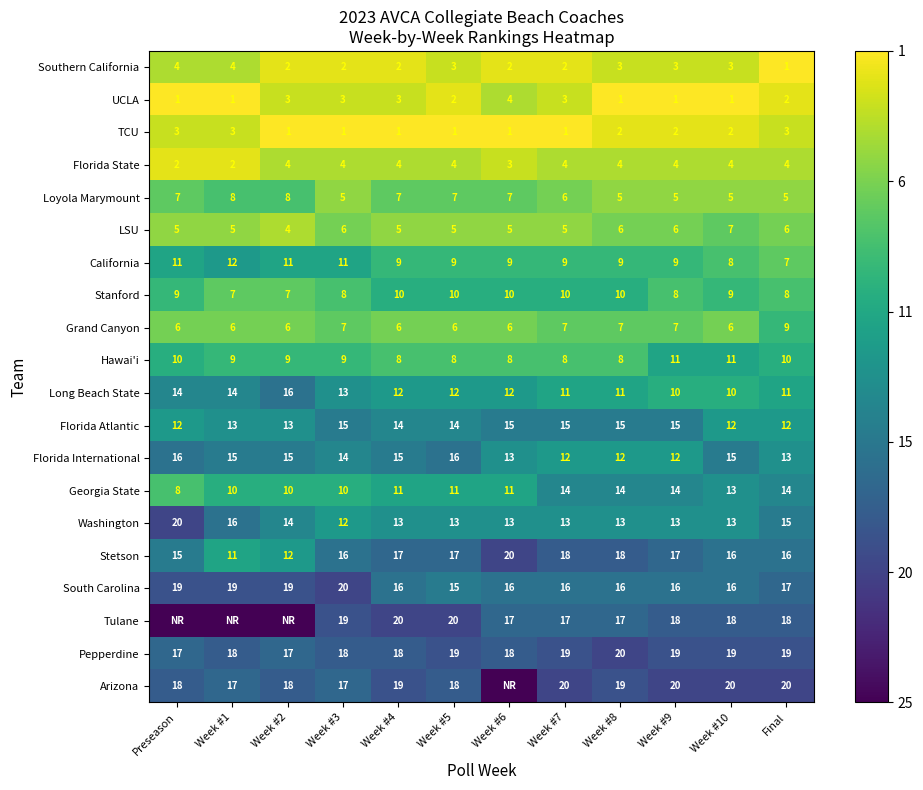

Where does the Long Beach State series first go above 12?

Preseason